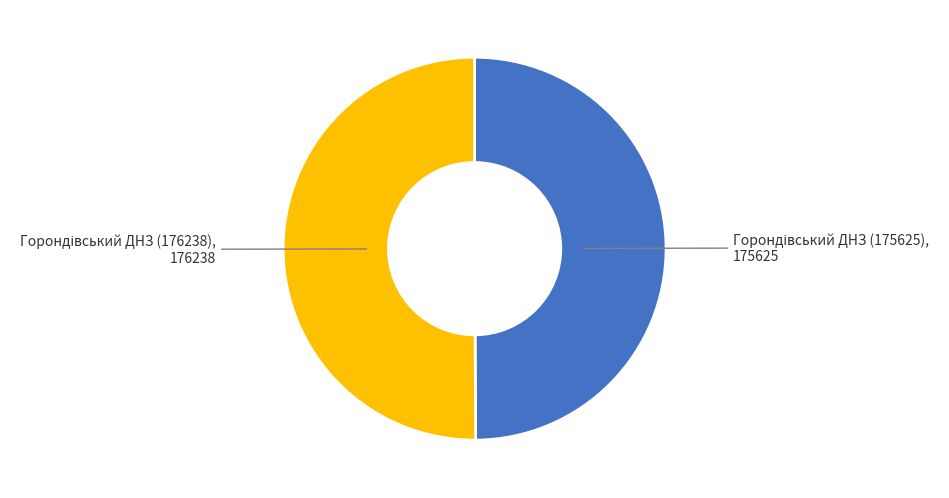

How many segments does this pie chart have?

2